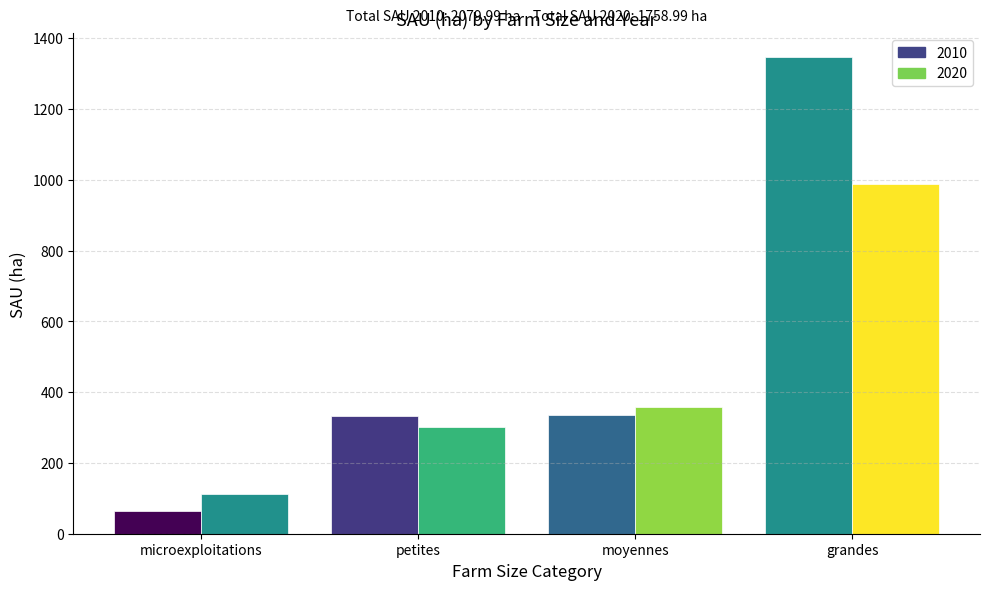

How many data points in 2020 are above 358?

2